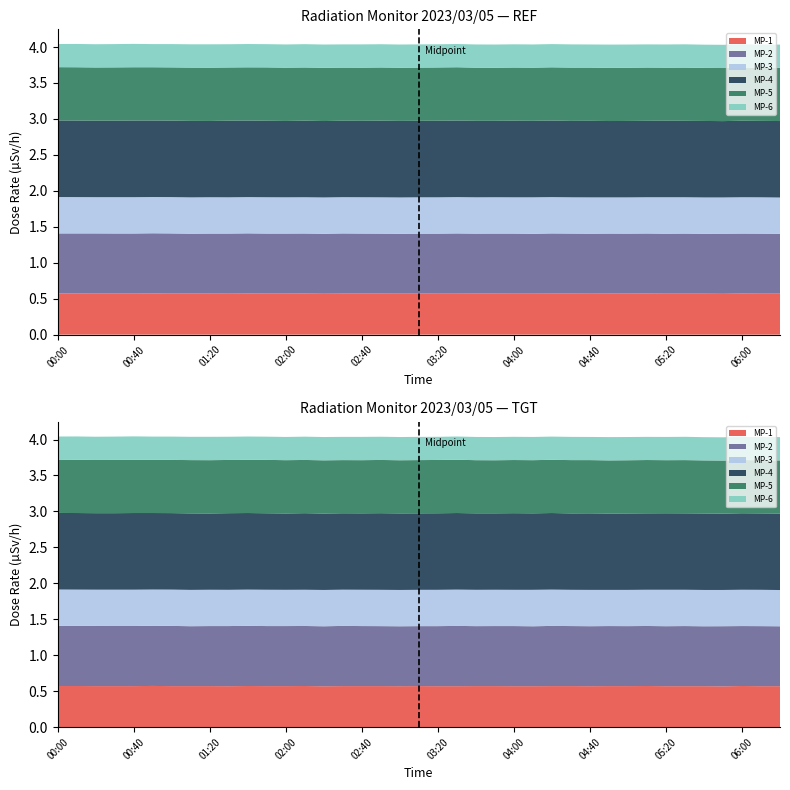

Reading right to left, extract all data points from this chart.

MP-1: 0.6	0.6	0.6	0.6	0.6	0.6	0.6	0.6	0.6	0.6	0.6	0.6	0.6	0.6	0.6	0.6	0.6	0.6	0.6	0.6	0.6	0.6	0.6	0.6	0.6	0.6	0.6	0.6	0.6	0.6	0.6	0.6	0.6	0.6	0.6	0.6	0.6	0.6	0.6
MP-2: 0.8	0.8	0.8	0.8	0.8	0.8	0.8	0.8	0.8	0.8	0.8	0.8	0.8	0.8	0.8	0.8	0.8	0.8	0.8	0.8	0.8	0.8	0.8	0.8	0.8	0.8	0.8	0.8	0.8	0.8	0.8	0.8	0.8	0.8	0.8	0.8	0.8	0.8	0.8
MP-3: 0.5	0.5	0.5	0.5	0.5	0.5	0.5	0.5	0.5	0.5	0.5	0.5	0.5	0.5	0.5	0.5	0.5	0.5	0.5	0.5	0.5	0.5	0.5	0.5	0.5	0.5	0.5	0.5	0.5	0.5	0.5	0.5	0.5	0.5	0.5	0.5	0.5	0.5	0.5
MP-4: 1.1	1.1	1.1	1.1	1.1	1.1	1.1	1.1	1.1	1.1	1.1	1.1	1.1	1.1	1.1	1.1	1.1	1.1	1.1	1.1	1.1	1.1	1.1	1.1	1.1	1.1	1.1	1.1	1.1	1.1	1.1	1.1	1.1	1.1	1.1	1.1	1.1	1.1	1.1
MP-5: 0.7	0.7	0.7	0.7	0.7	0.7	0.7	0.7	0.7	0.7	0.7	0.7	0.7	0.7	0.7	0.7	0.7	0.7	0.7	0.7	0.7	0.7	0.7	0.7	0.7	0.7	0.7	0.7	0.7	0.7	0.7	0.7	0.7	0.7	0.7	0.7	0.7	0.7	0.7
MP-6: 0.3	0.3	0.3	0.3	0.3	0.3	0.3	0.3	0.3	0.3	0.3	0.3	0.3	0.3	0.3	0.3	0.3	0.3	0.3	0.3	0.3	0.3	0.3	0.3	0.3	0.3	0.3	0.3	0.3	0.3	0.3	0.3	0.3	0.3	0.3	0.3	0.3	0.3	0.3